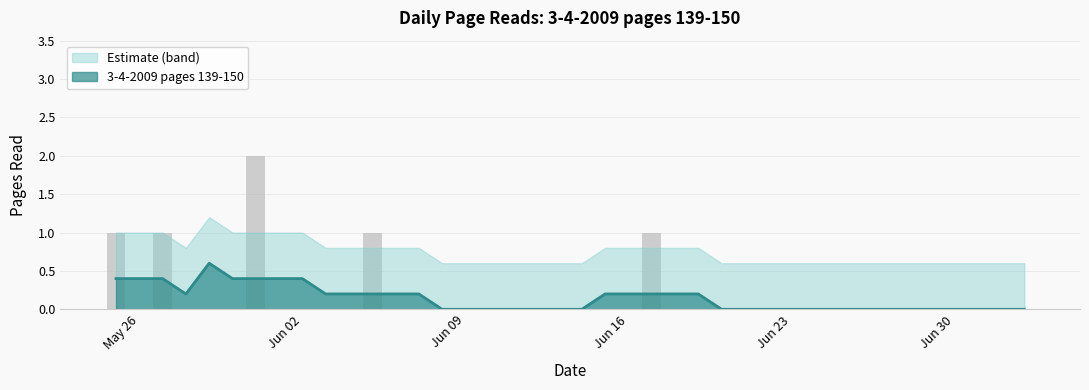

What is the maximum value for 3-4-2009 pages 139-150?

0.6